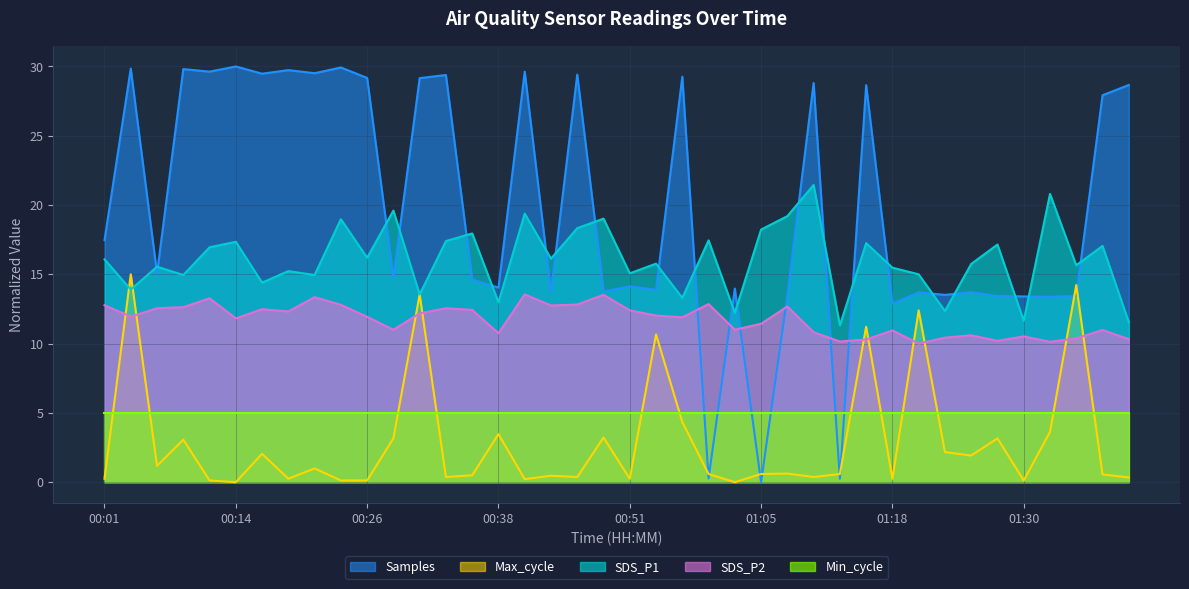

How many lines are shown in the chart?

5